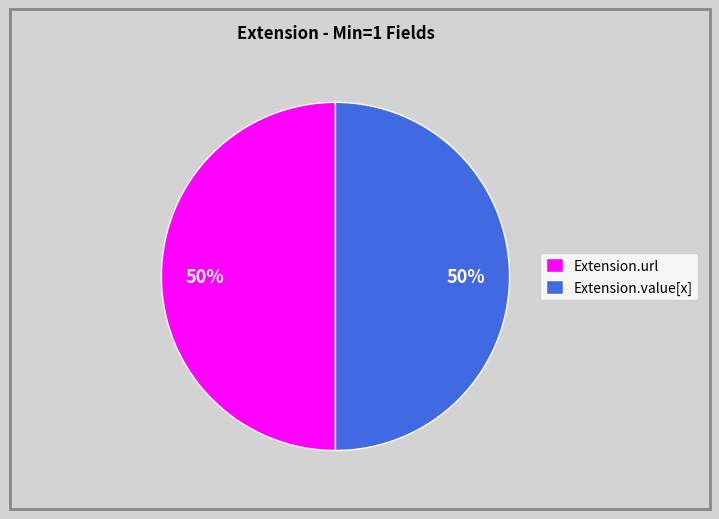

The Extension.value[x] slice represents 39% of the pie. True or false?

False